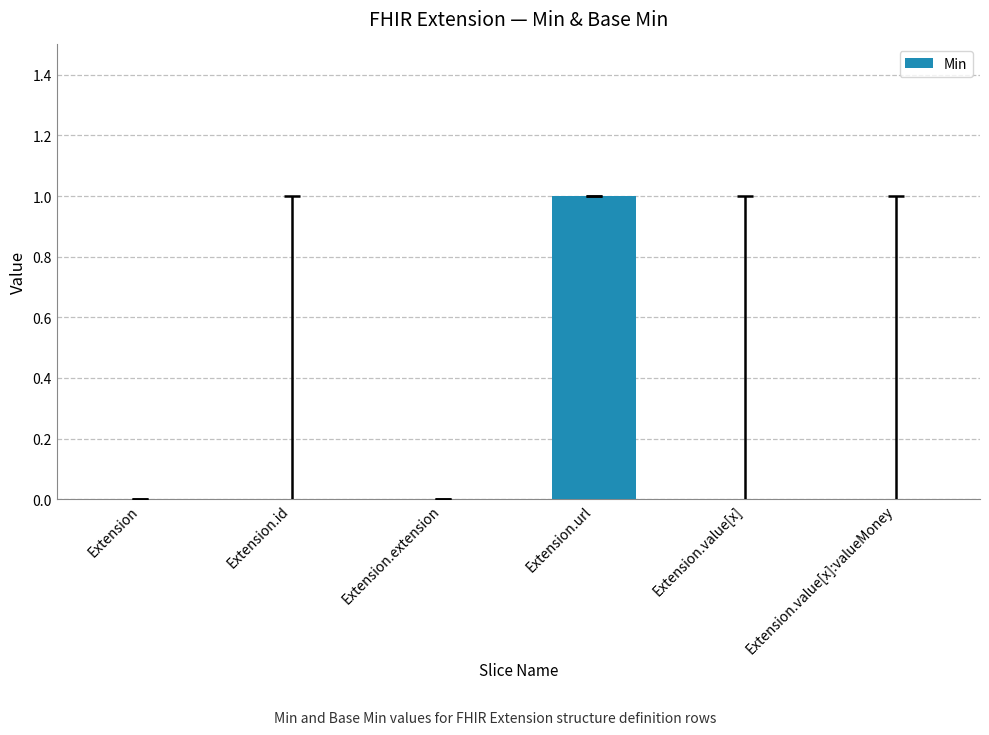

What is the change in value from Extension.extension to Extension.url?

+1